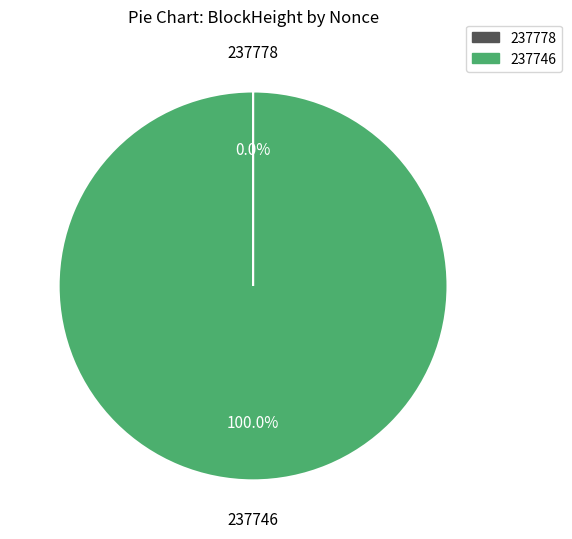

Is there a majority slice in this chart?

Yes